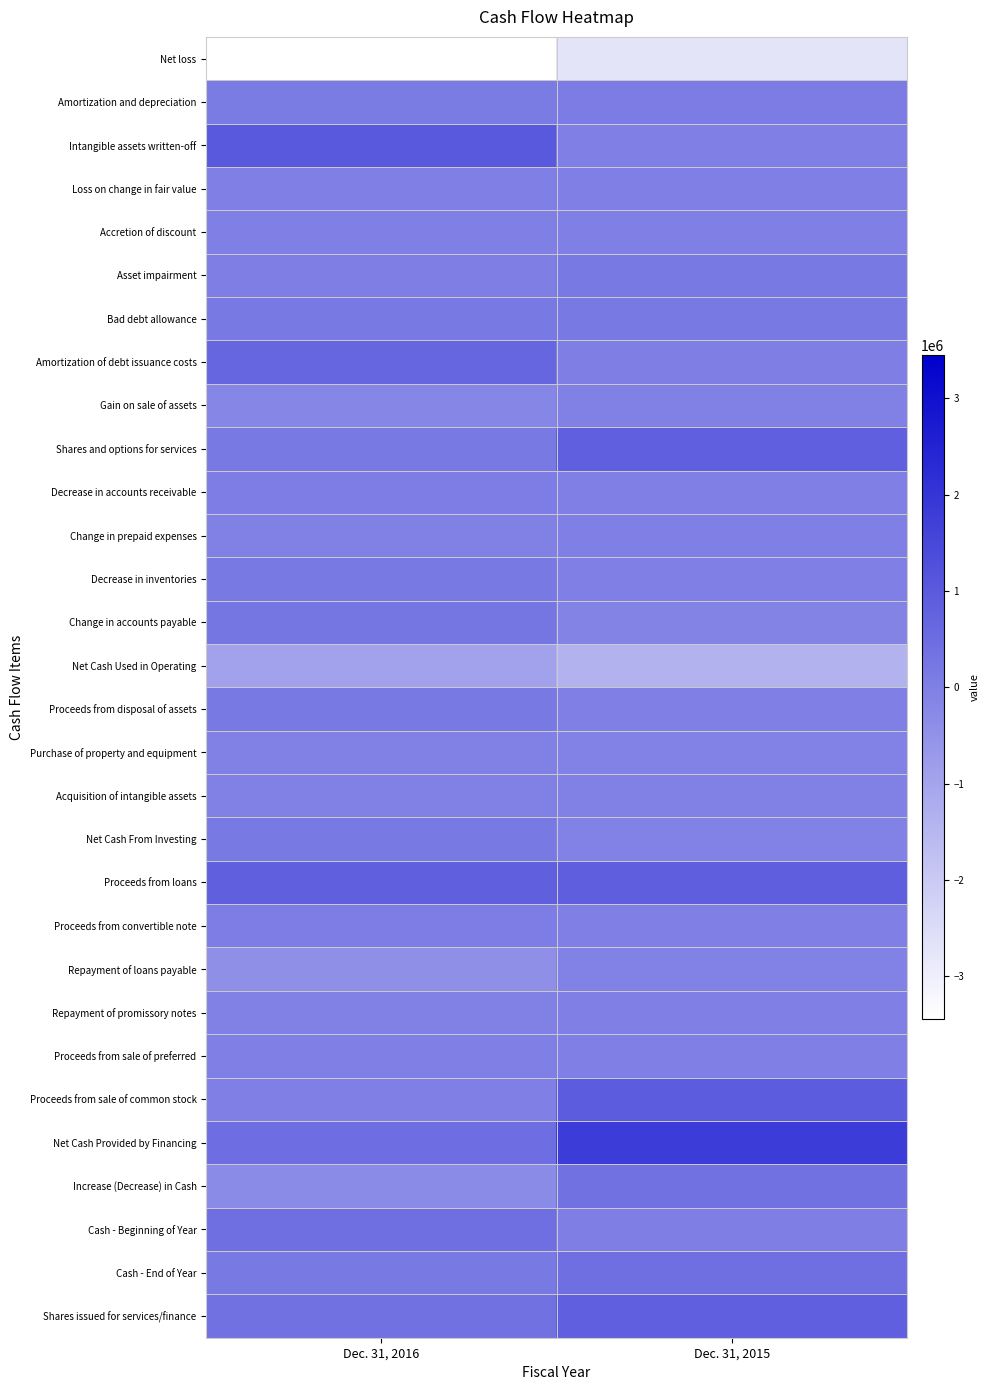

Which label corresponds to the smallest value in the chart?

Dec. 31, 2016